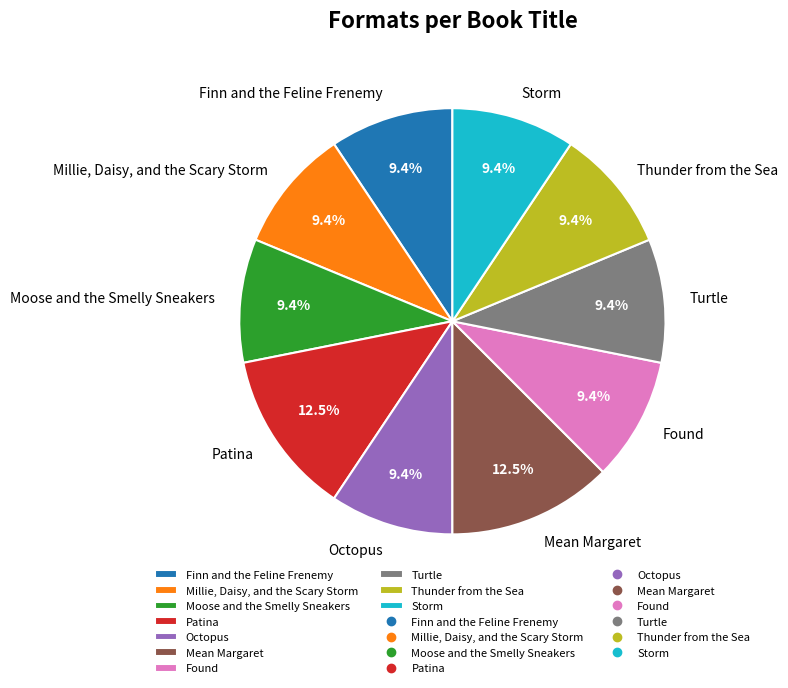

Approximately how many times larger is the value at Thunder from the Sea compared to Octopus?

1.0